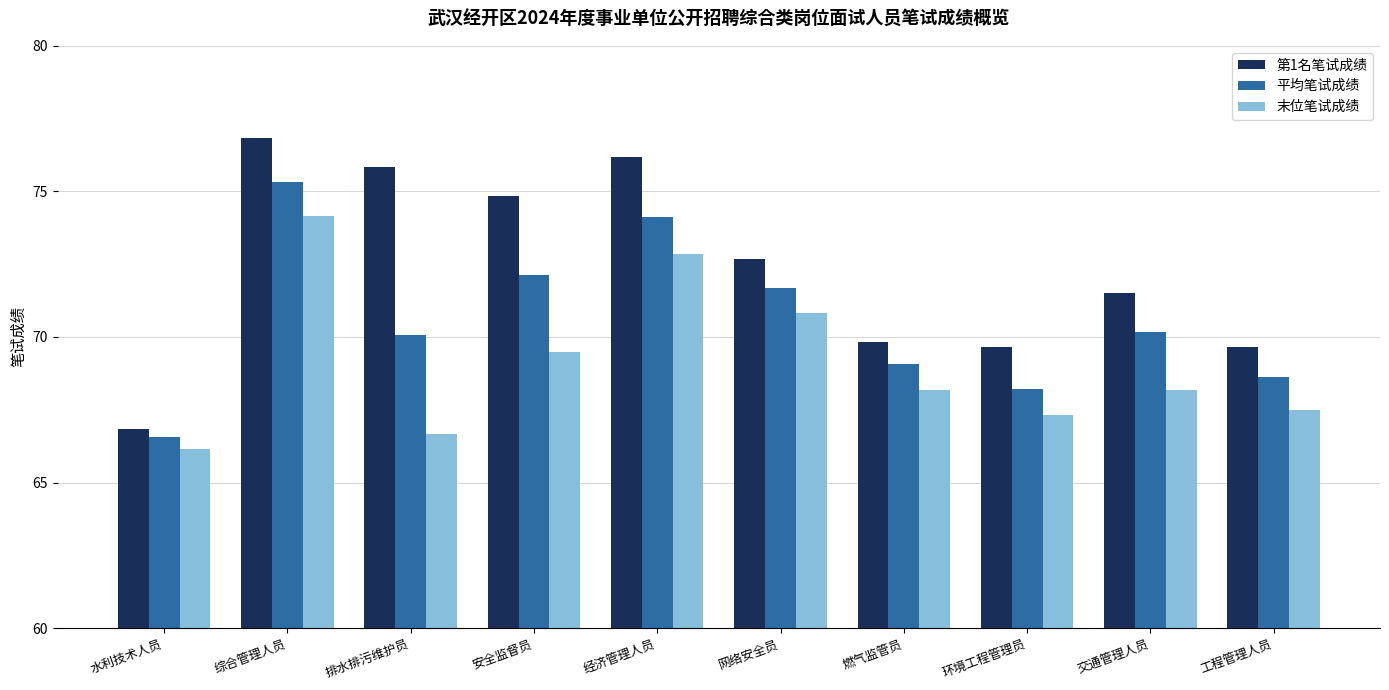

Reading right to left, what are all the values shown in this chart?

第1名笔试成绩: 69.7	71.5	69.7	69.8	72.7	76.2	74.8	75.8	76.8	66.8
平均笔试成绩: 68.6	70.2	68.2	69.1	71.7	74.1	72.1	70.1	75.3	66.6
末位笔试成绩: 67.5	68.2	67.3	68.2	70.8	72.8	69.5	66.7	74.2	66.2